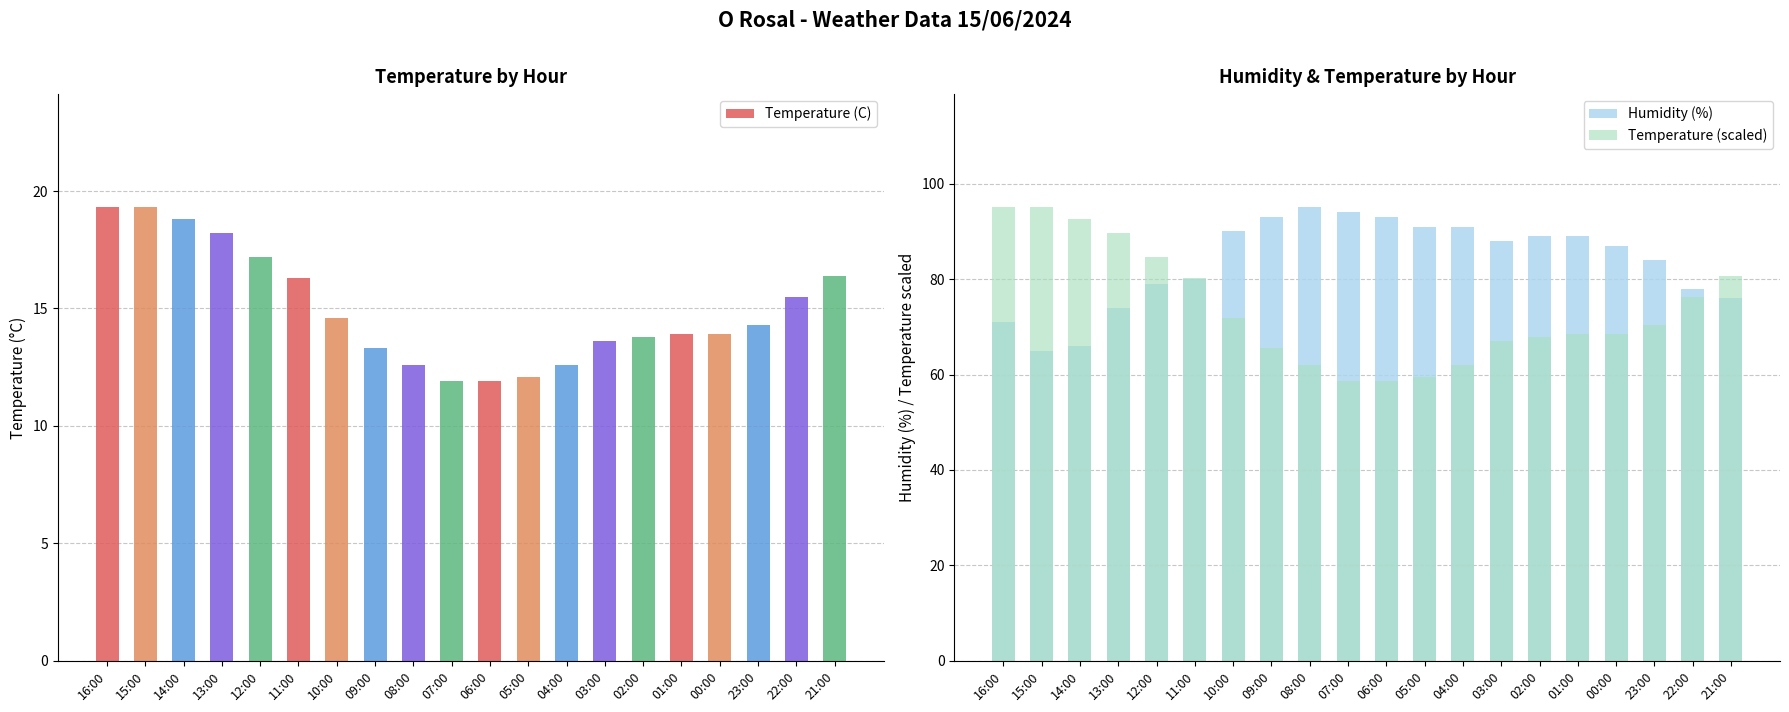

How many groups of bars are there?

20